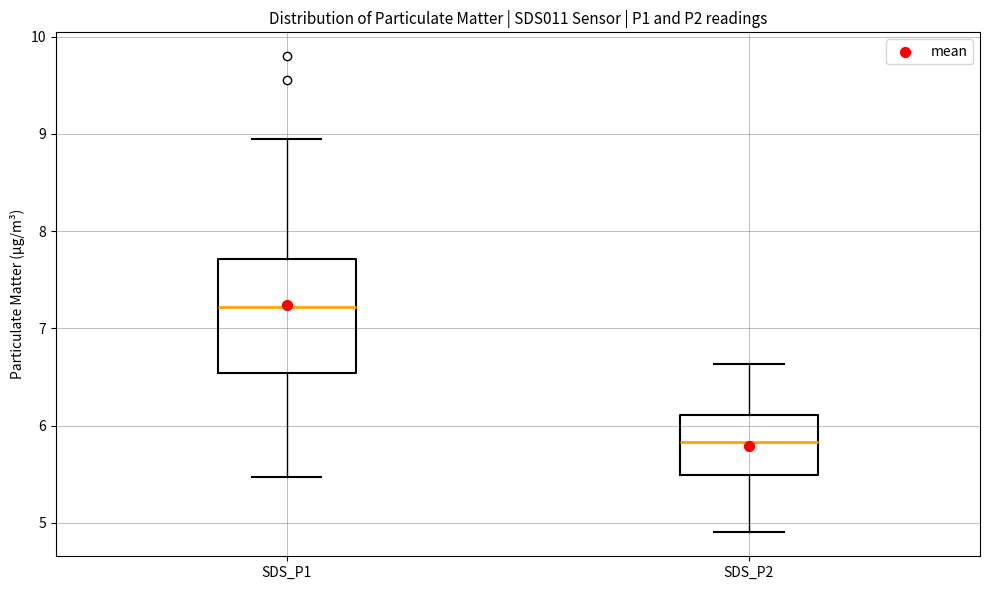

Where does the median line of the box for SDS_P1 sit on the y-axis? The values are not printed on the chart, so give them approximately, as read against the axis.

7.2